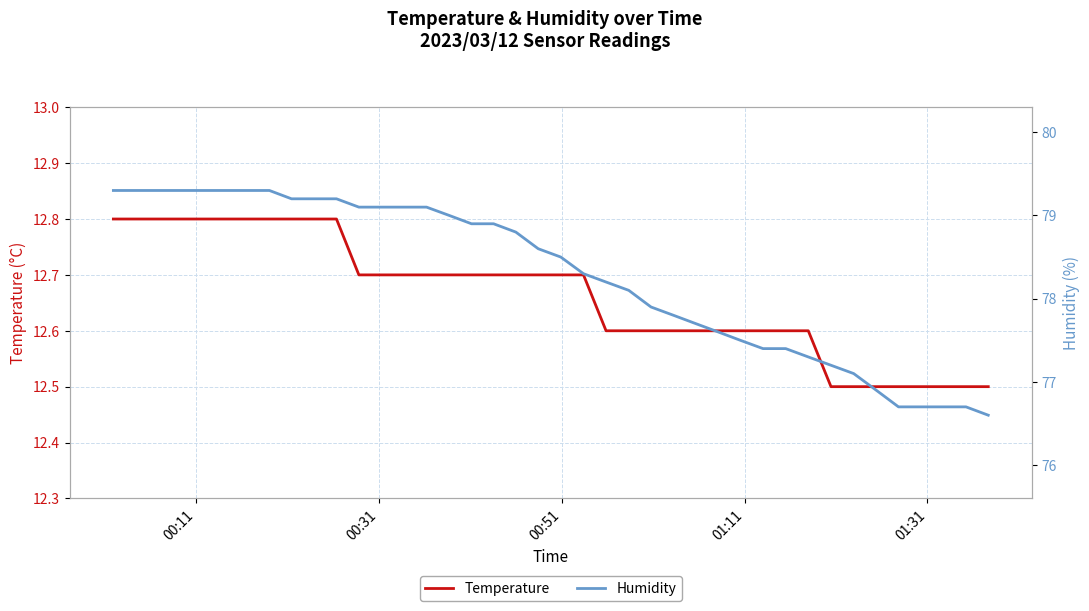

What is the highest value of the Temperature series?

12.8